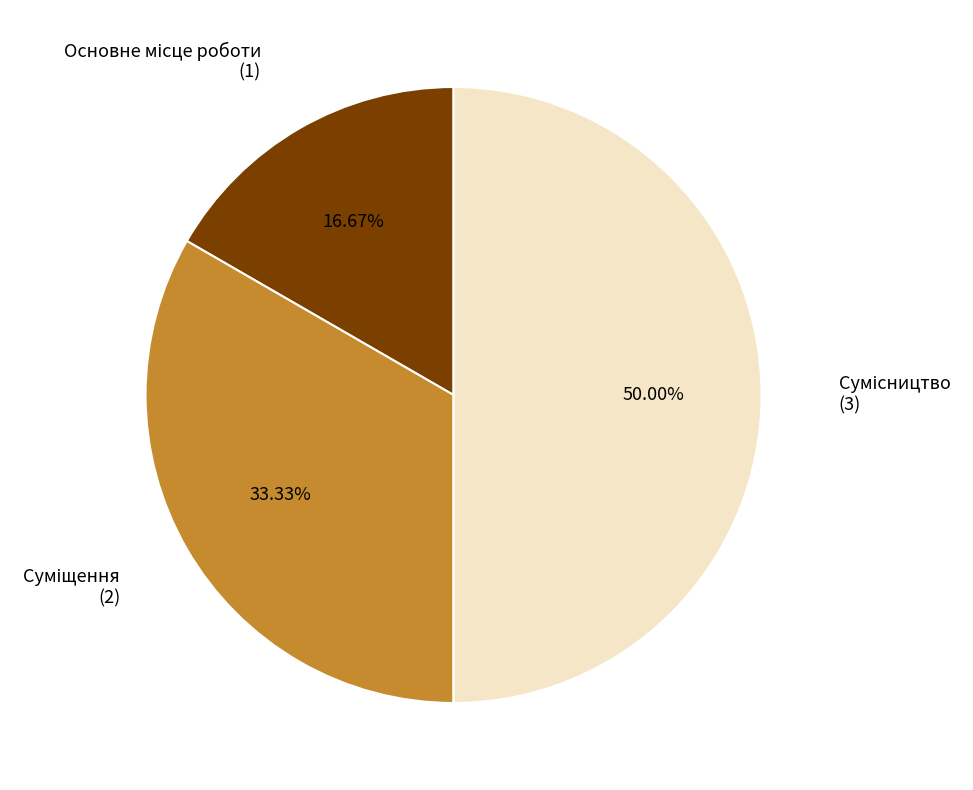

Is there any slice that represents more than half of the pie?

No